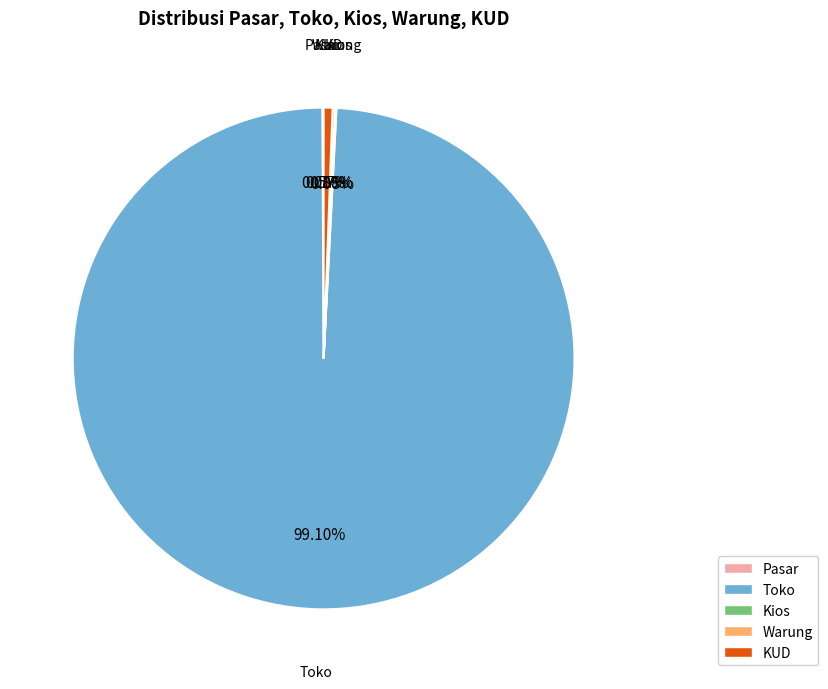

Which category has the biggest portion of the pie?

Toko